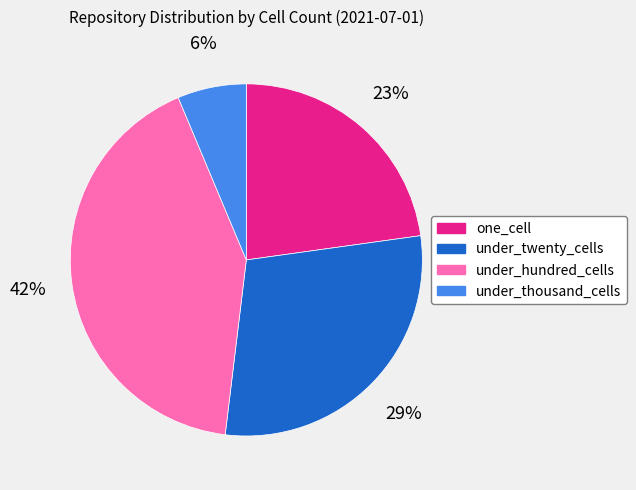

Which has a higher value, under_hundred_cells or under_twenty_cells?

under_hundred_cells